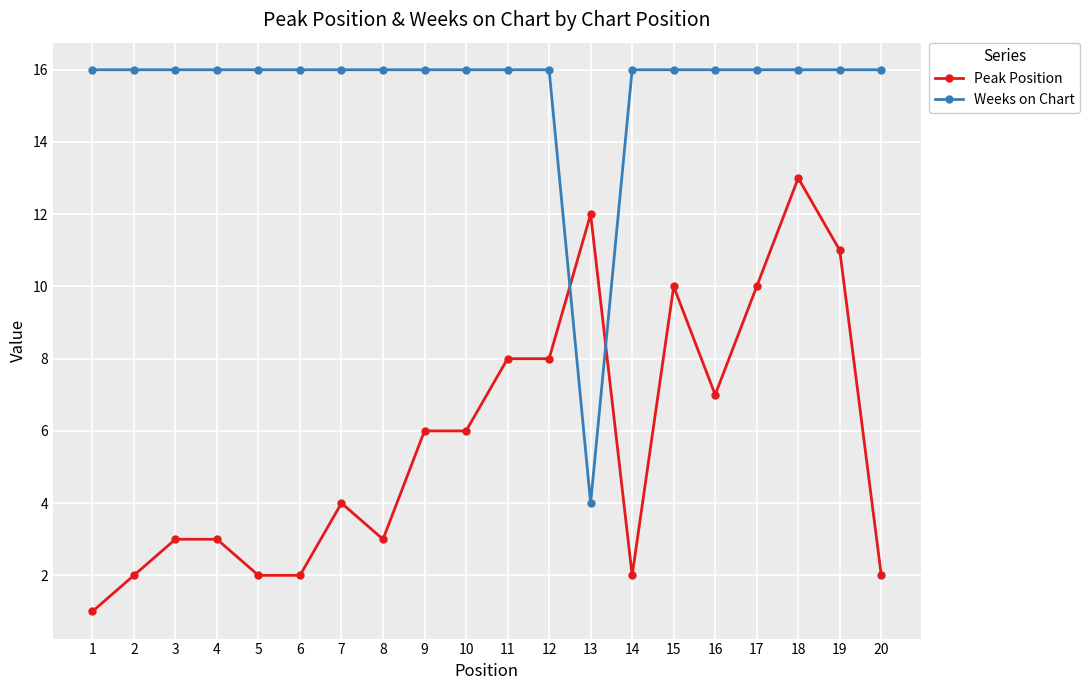

What is the lowest value of the Weeks on Chart series?

4